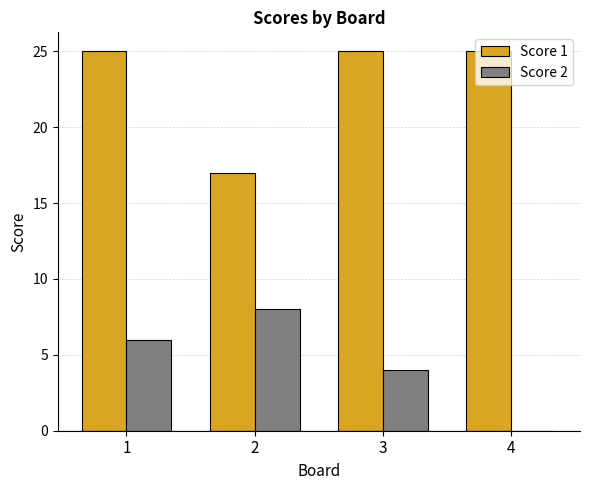

How many positive values does the Score 2 series have?

3